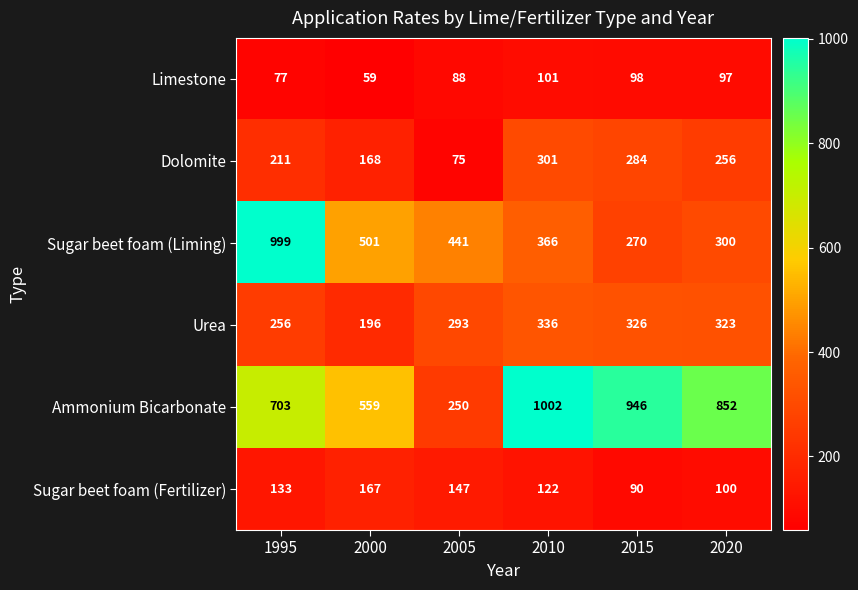

Count the number of categories in the chart.

6